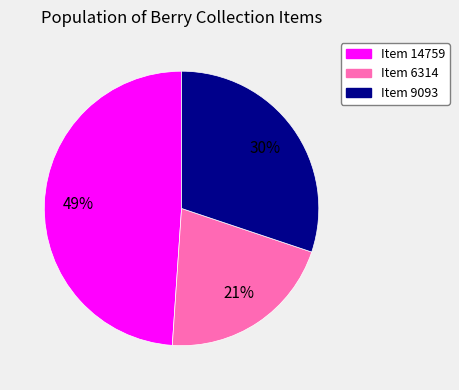

Rank the categories by value from lowest to highest.

Item 6314, Item 9093, Item 14759